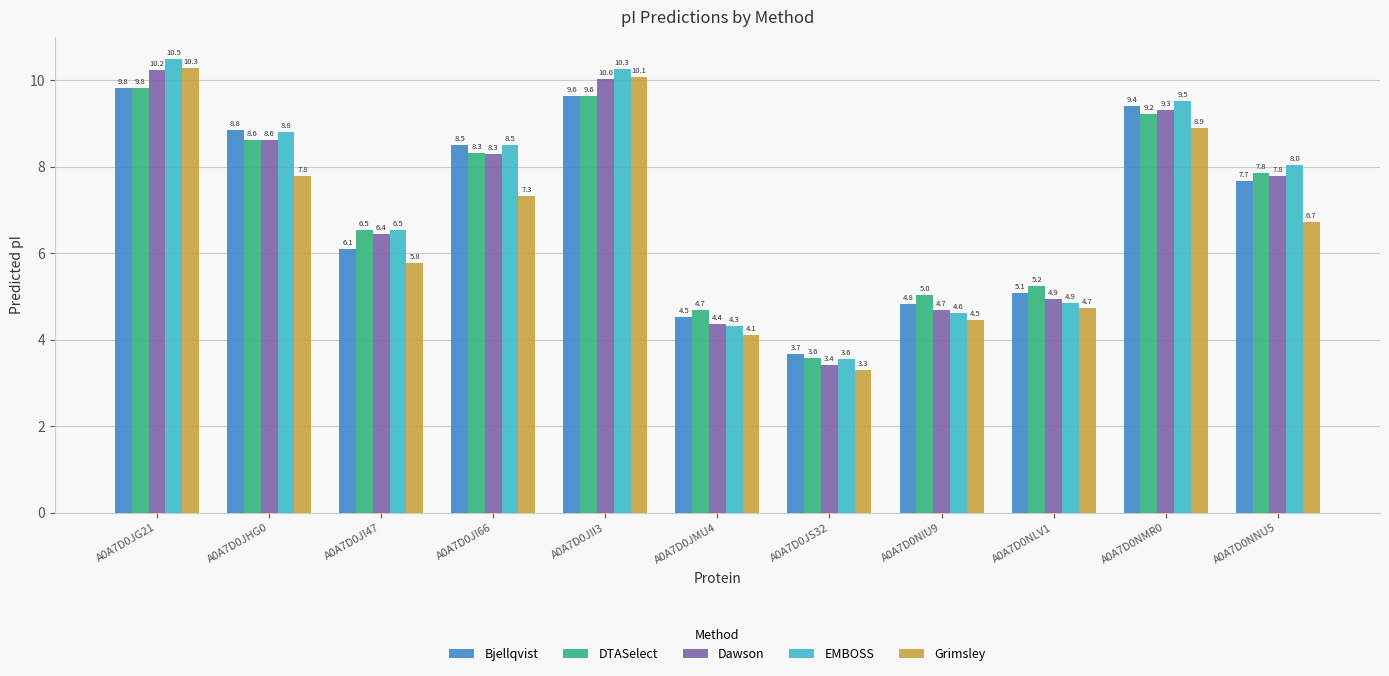

How many groups of bars are there?

11